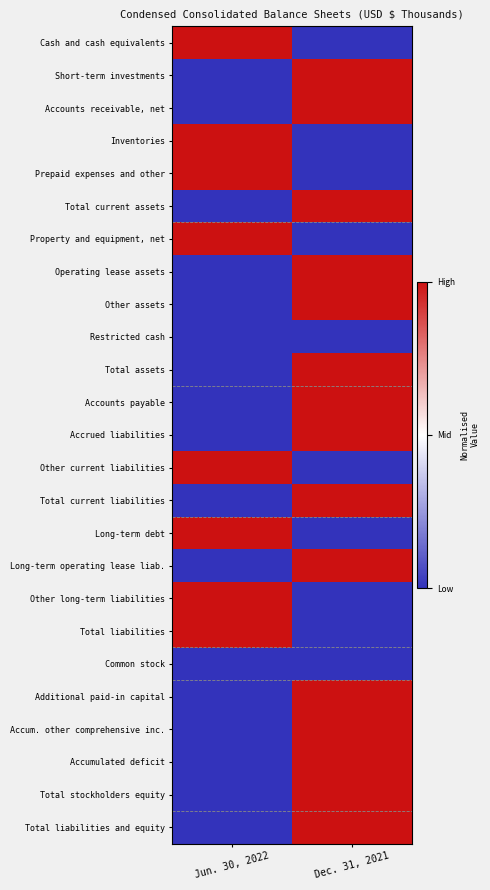

Reading right to left, what are all the values shown in this chart?

Cash and cash equivalents: Dec. 31, 2021=0	Jun. 30, 2022=1
Short-term investments: Dec. 31, 2021=1	Jun. 30, 2022=0
Accounts receivable, net: Dec. 31, 2021=1	Jun. 30, 2022=0
Inventories: Dec. 31, 2021=0	Jun. 30, 2022=1
Prepaid expenses and other: Dec. 31, 2021=0	Jun. 30, 2022=1
Total current assets: Dec. 31, 2021=1	Jun. 30, 2022=0
Property and equipment, net: Dec. 31, 2021=0	Jun. 30, 2022=1
Operating lease assets: Dec. 31, 2021=1	Jun. 30, 2022=0
Other assets: Dec. 31, 2021=1	Jun. 30, 2022=0
Restricted cash: Dec. 31, 2021=0	Jun. 30, 2022=0
Total assets: Dec. 31, 2021=1	Jun. 30, 2022=0
Accounts payable: Dec. 31, 2021=1	Jun. 30, 2022=0
Accrued liabilities: Dec. 31, 2021=1	Jun. 30, 2022=0
Other current liabilities: Dec. 31, 2021=0	Jun. 30, 2022=1
Total current liabilities: Dec. 31, 2021=1	Jun. 30, 2022=0
Long-term debt: Dec. 31, 2021=0	Jun. 30, 2022=1
Long-term operating lease liab.: Dec. 31, 2021=1	Jun. 30, 2022=0
Other long-term liabilities: Dec. 31, 2021=0	Jun. 30, 2022=1
Total liabilities: Dec. 31, 2021=0	Jun. 30, 2022=1
Common stock: Dec. 31, 2021=0	Jun. 30, 2022=0
Additional paid-in capital: Dec. 31, 2021=1	Jun. 30, 2022=0
Accum. other comprehensive inc.: Dec. 31, 2021=1	Jun. 30, 2022=0
Accumulated deficit: Dec. 31, 2021=1	Jun. 30, 2022=0
Total stockholders equity: Dec. 31, 2021=1	Jun. 30, 2022=0
Total liabilities and equity: Dec. 31, 2021=1	Jun. 30, 2022=0